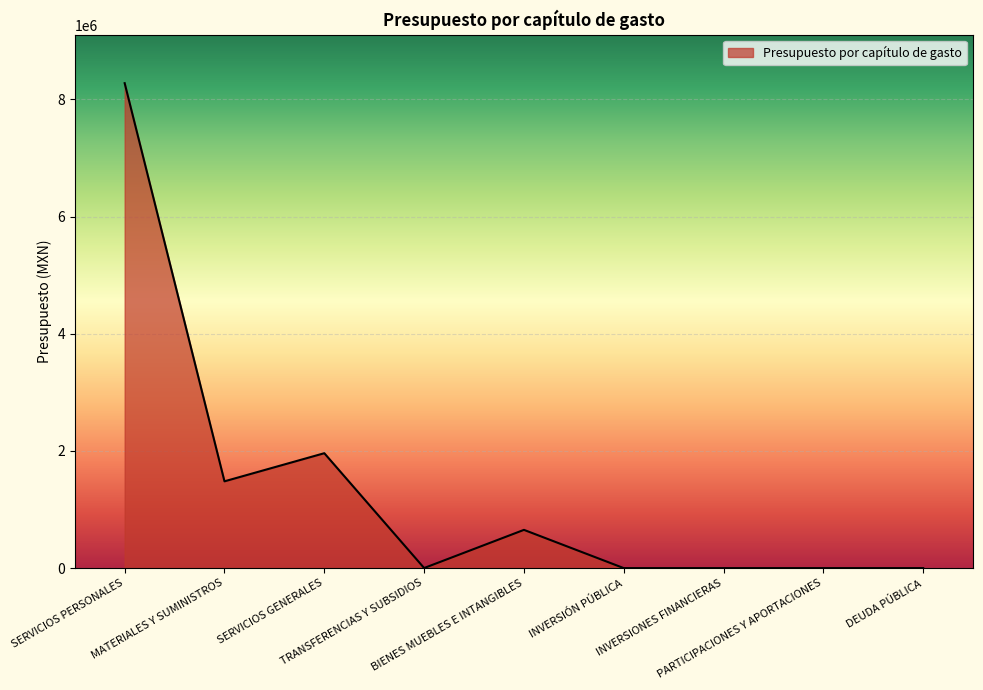

Is it true that the value at INVERSIONES FINANCIERAS is 0.0?

True